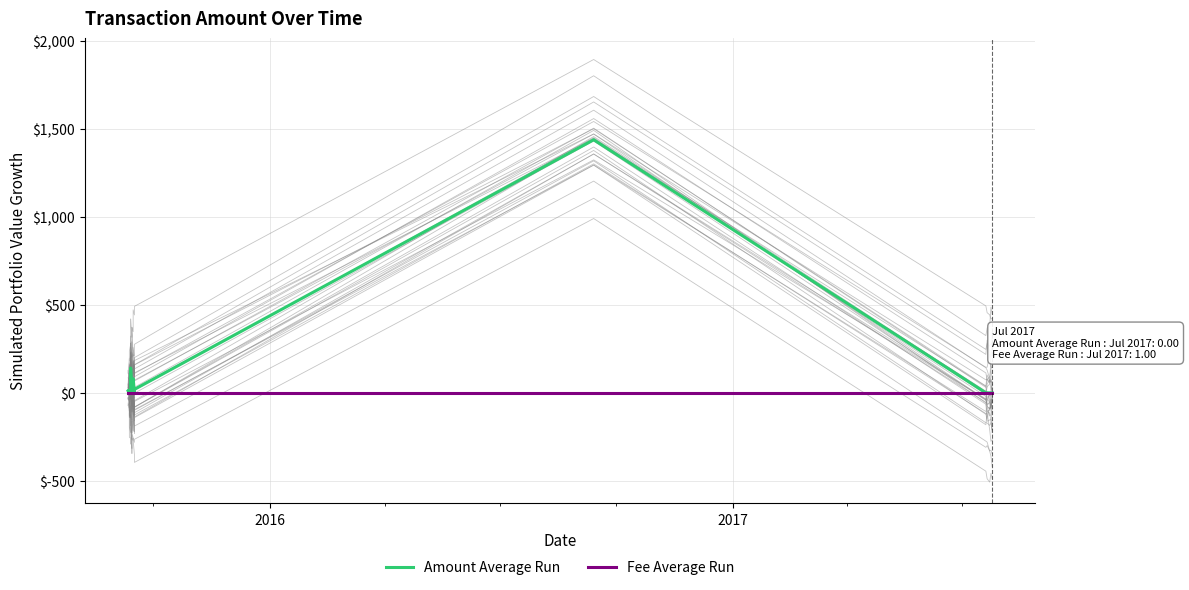

Which series changed the most between 4 and 17?

Amount Average Run